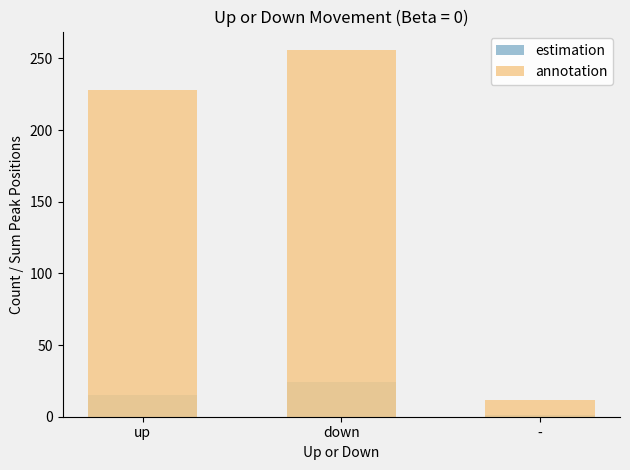

What are all the series names shown in the legend?

estimation, annotation